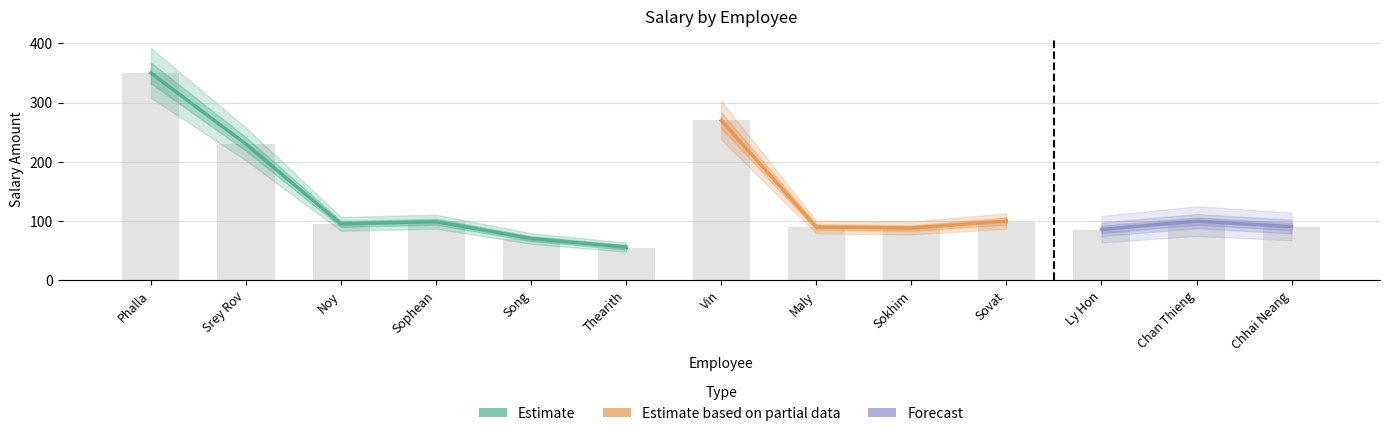

What is the difference between the second highest and minimum values in the Total Salaries series?

213.0